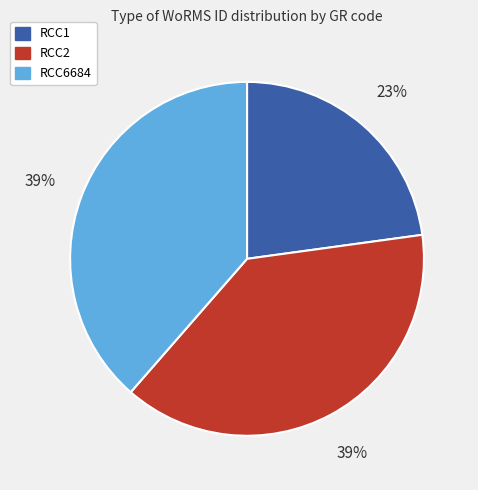

The RCC6684 slice represents 39% of the pie. True or false?

True